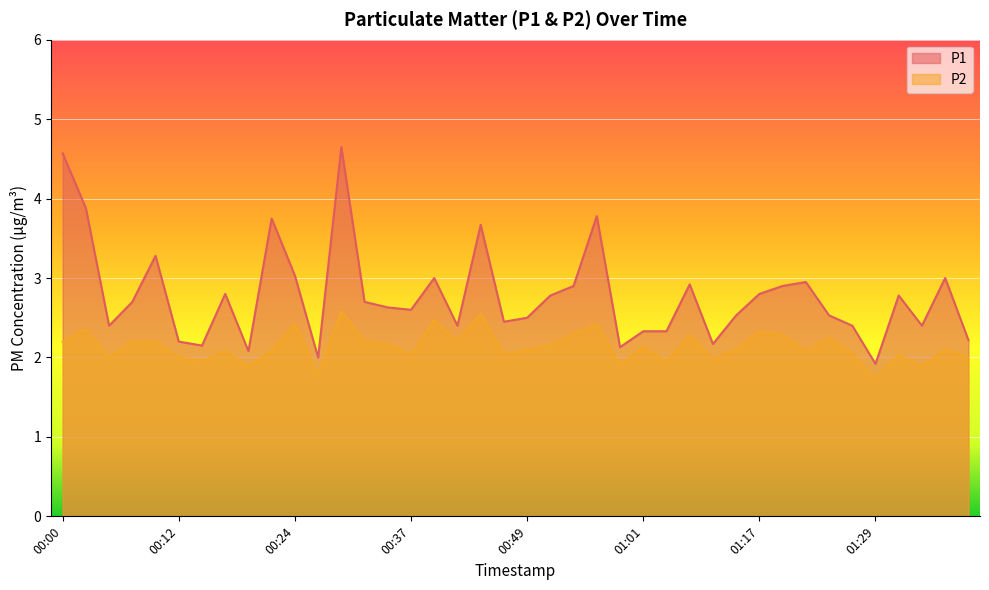

Between 00:19 and 01:14, which series saw the biggest shift?

P1